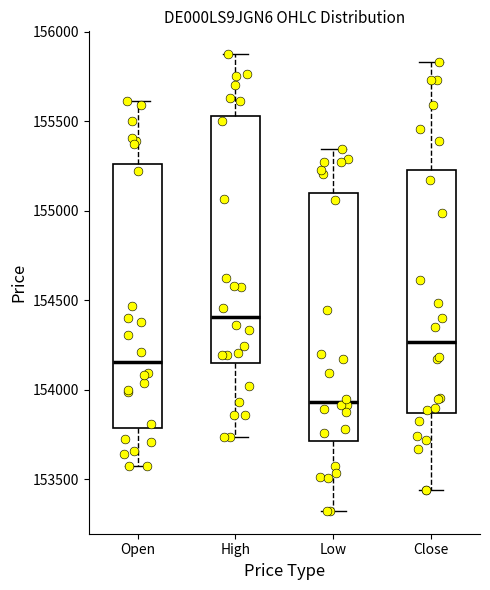

Where is the upper edge of the box for Close on the y-axis? The values are not printed on the chart, so give them approximately, as read against the axis.

155250